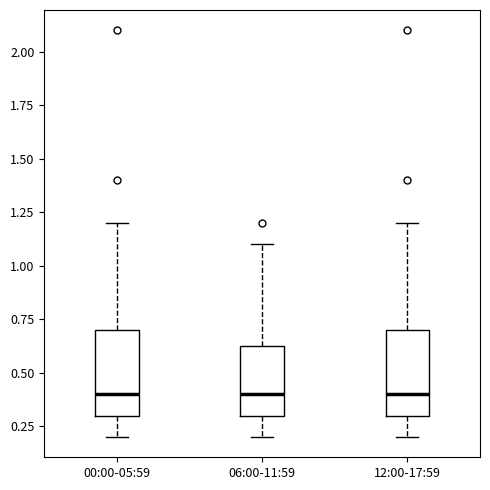

Where does the lower whisker of the box for 12:00-17:59 end on the y-axis? The values are not printed on the chart, so give them approximately, as read against the axis.

0.20